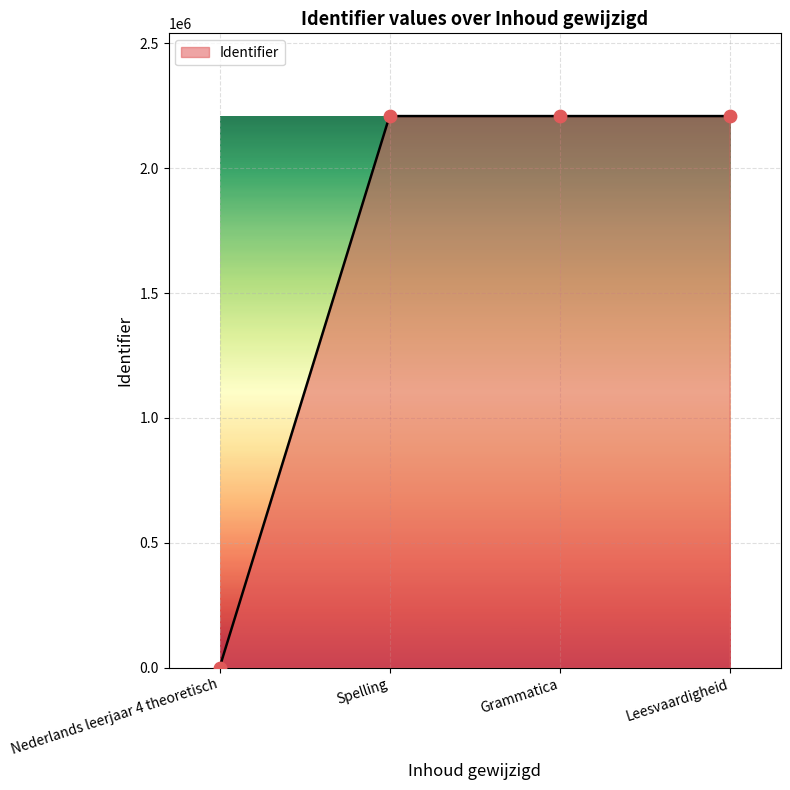

What is the change in value from Grammatica to Leesvaardigheid?

+1